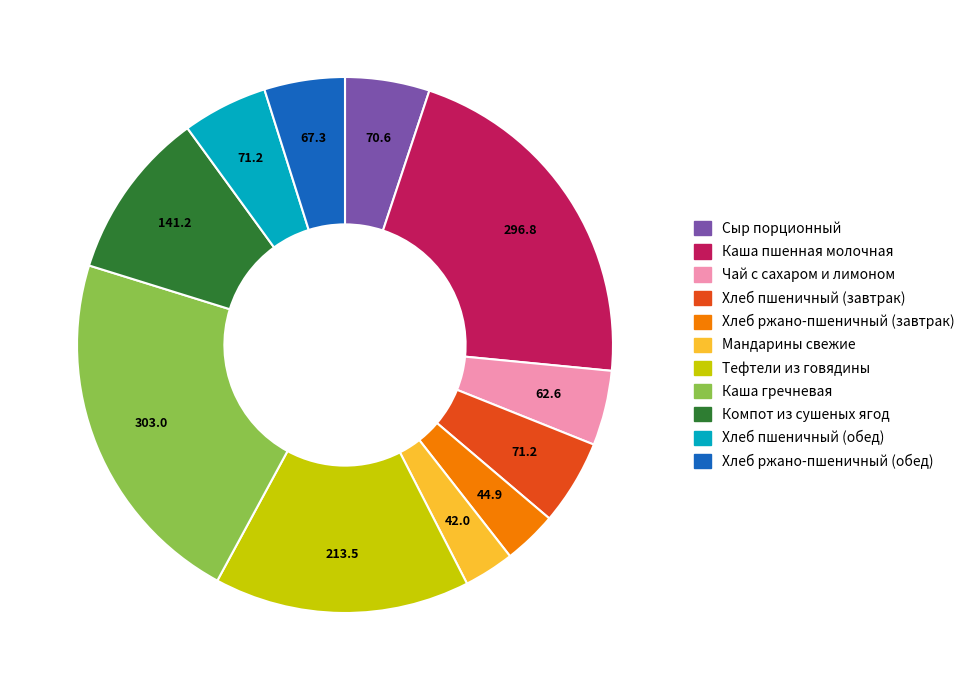

How many slices are in this pie chart?

11